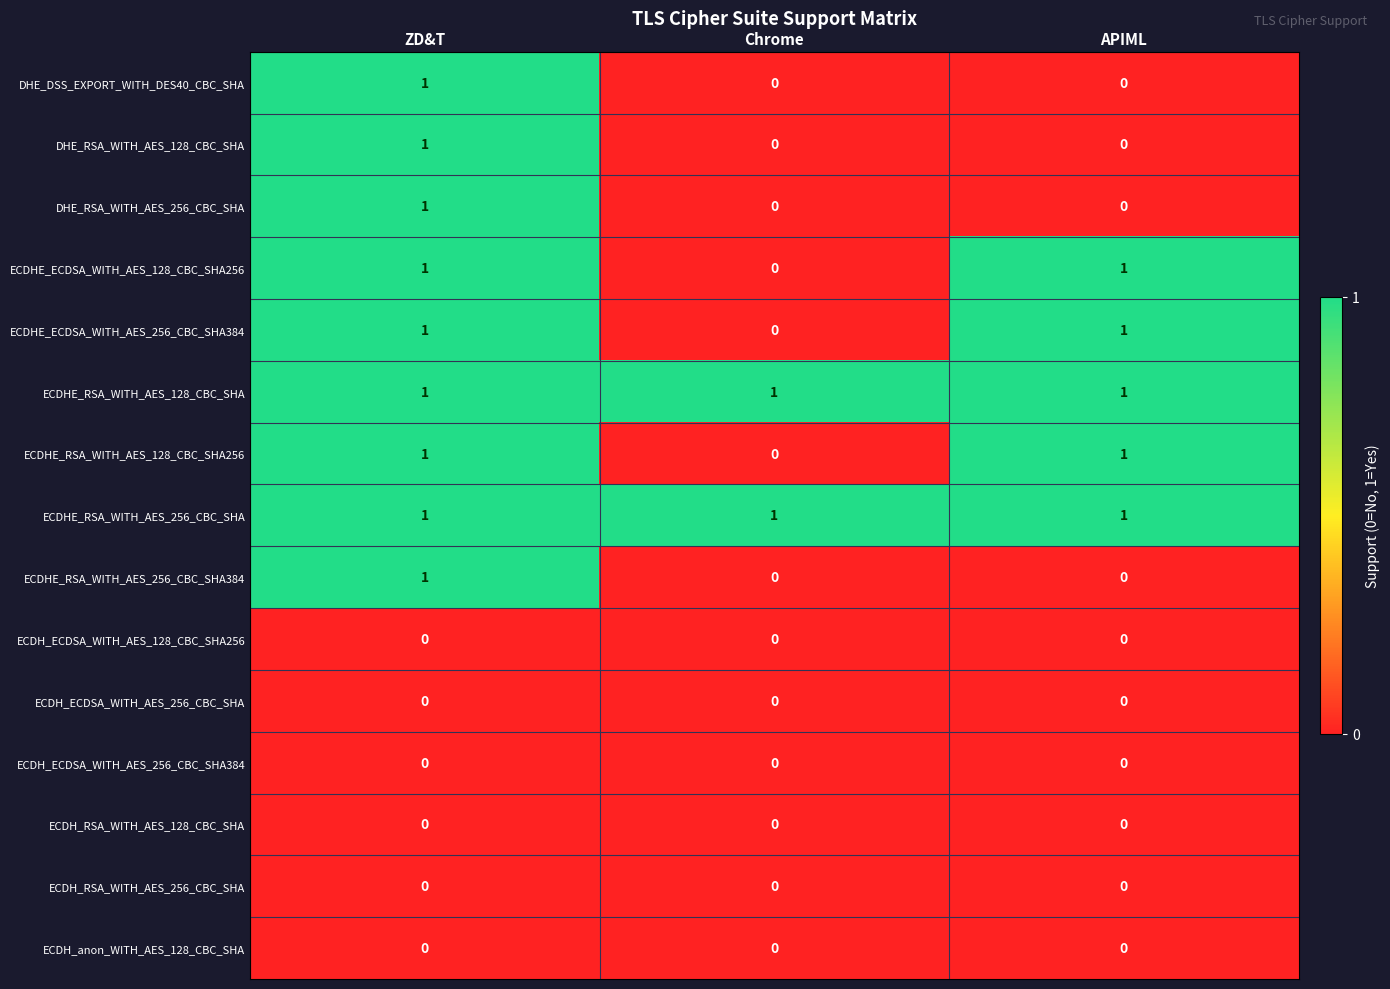

What is the sum of all ECDHE_RSA_WITH_AES_128_CBC_SHA values?

3